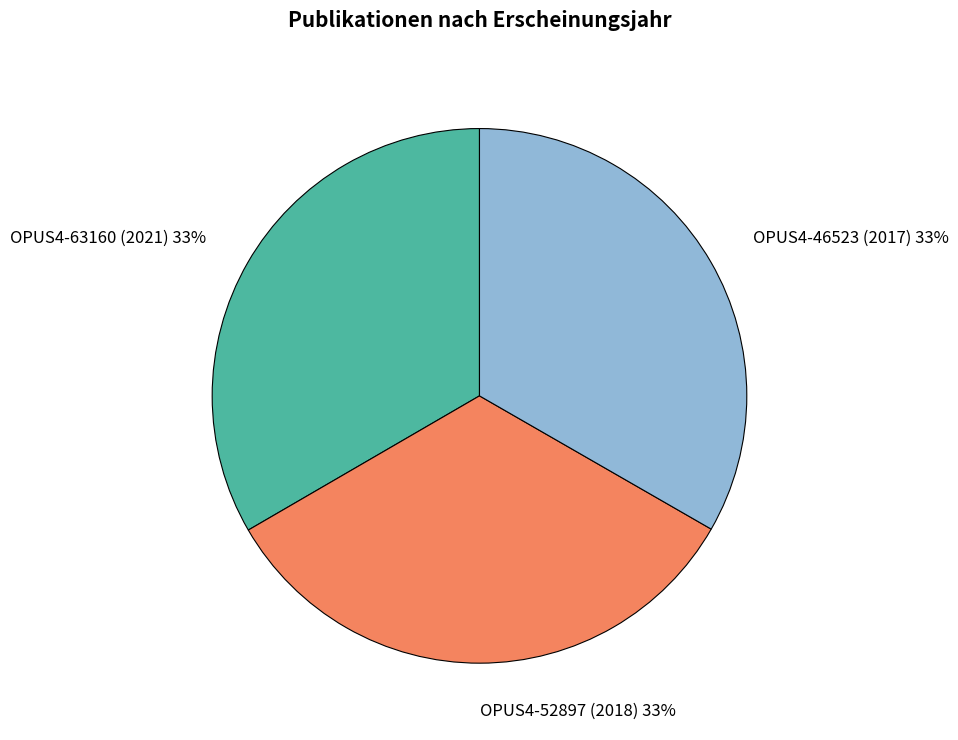

To the nearest percent, what portion does OPUS4-46523 (2017) represent?

33%